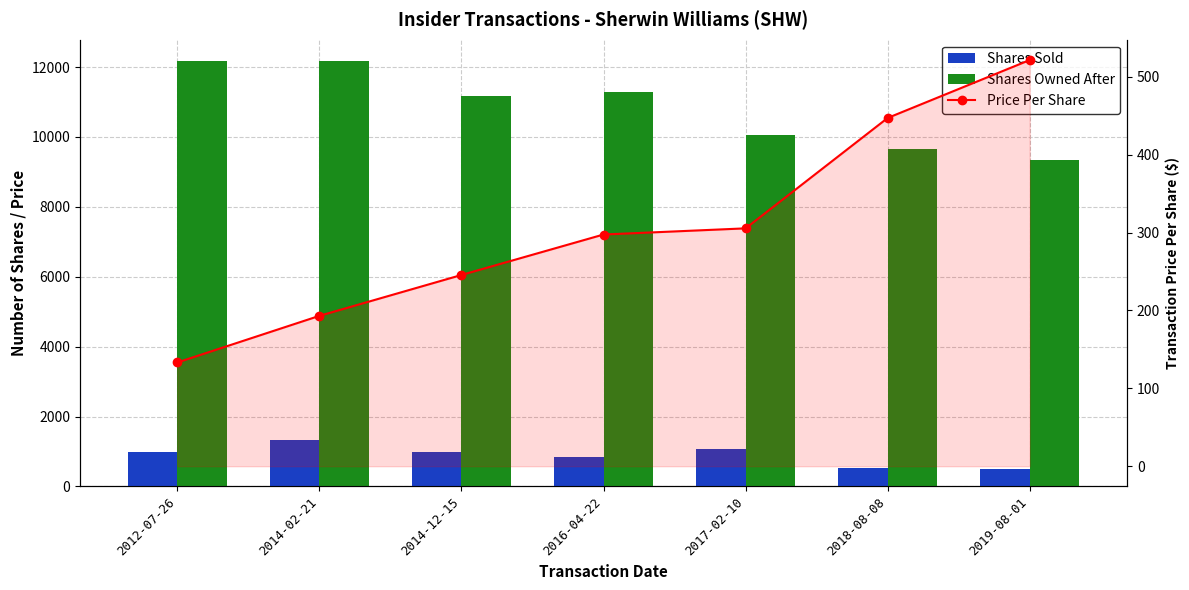

What position from the left is 2017-02-10?

5